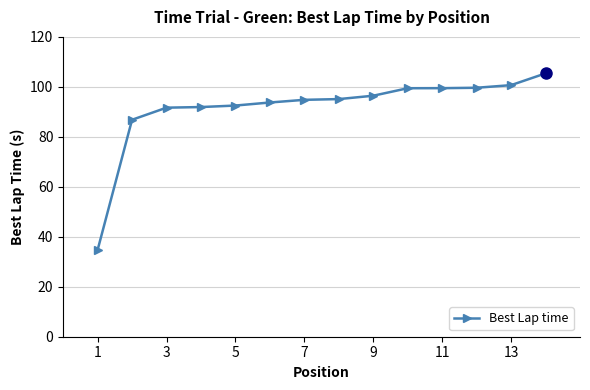

What is the minimum value shown in the chart?

34.7